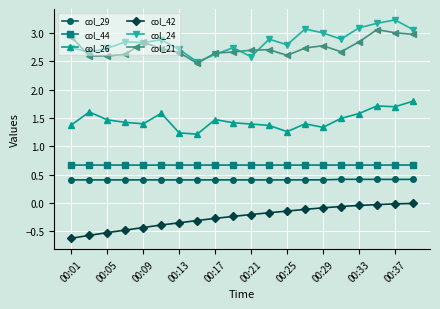

What is the value of the col_44 point at the 9th from the left?

0.7